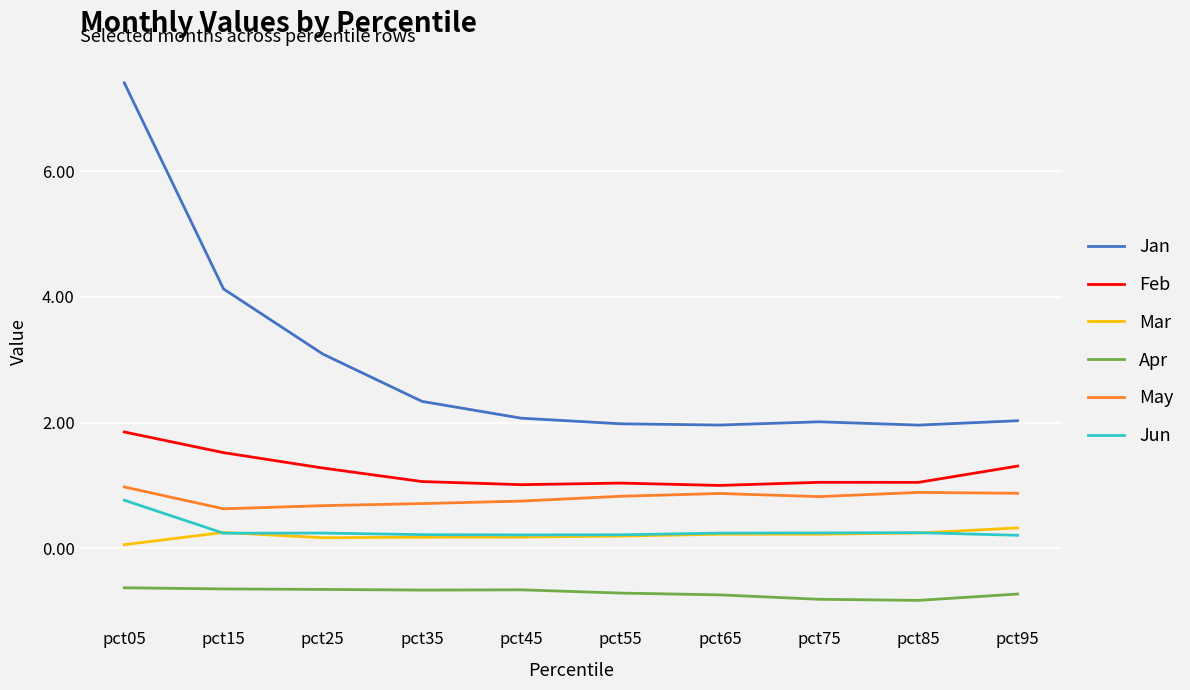

At how many categories does at least one series exceed 3?

3